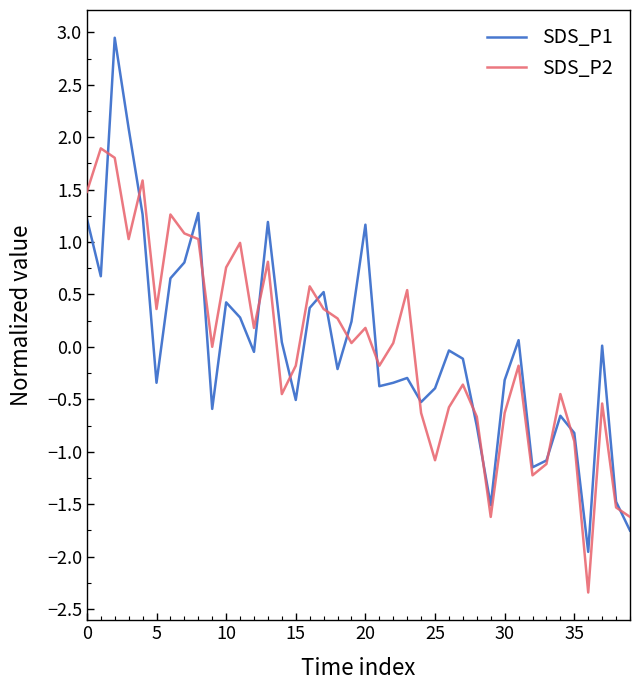

List the series in order of their peak value, highest first.

SDS_P1, SDS_P2